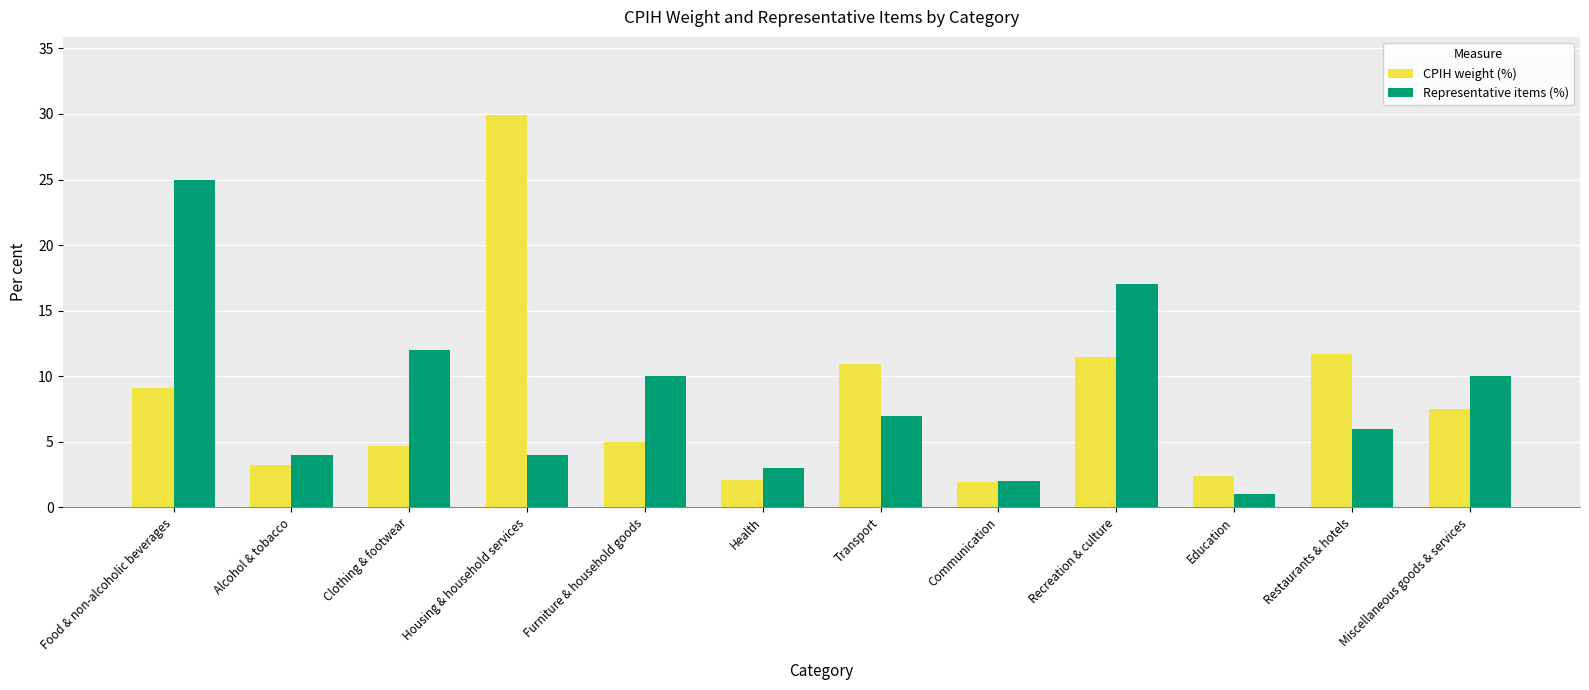

Which category has the highest value across all series?

Housing & household services